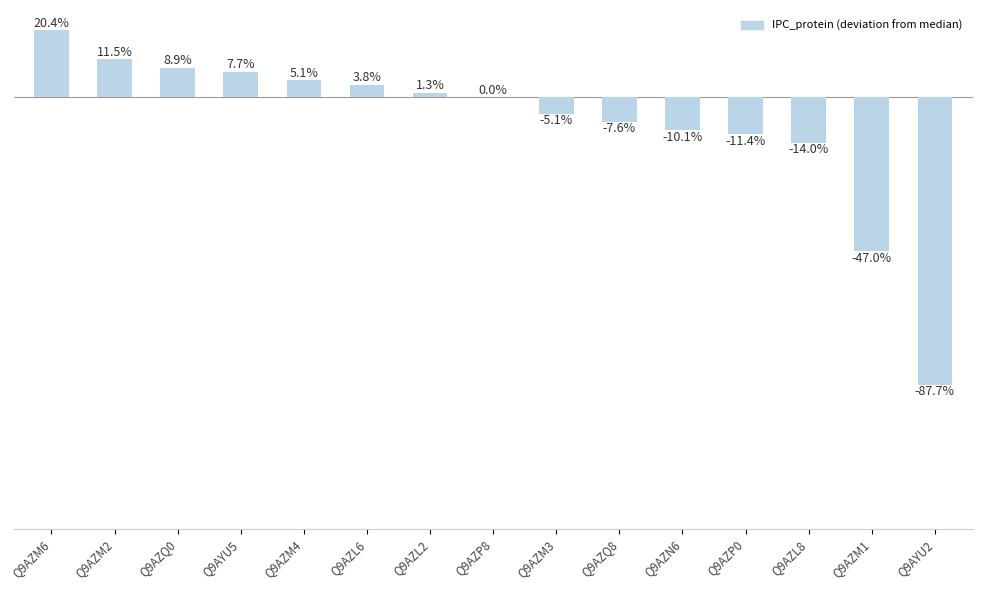

The chart shows a value of 6.1 at Q9AZM1. True or false?

False